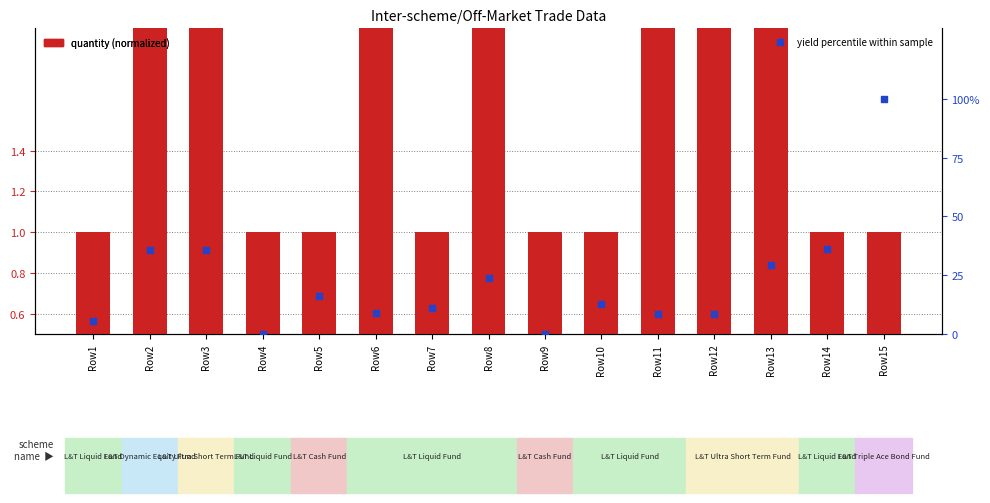

What is the total value across all series at Row14?

37.3